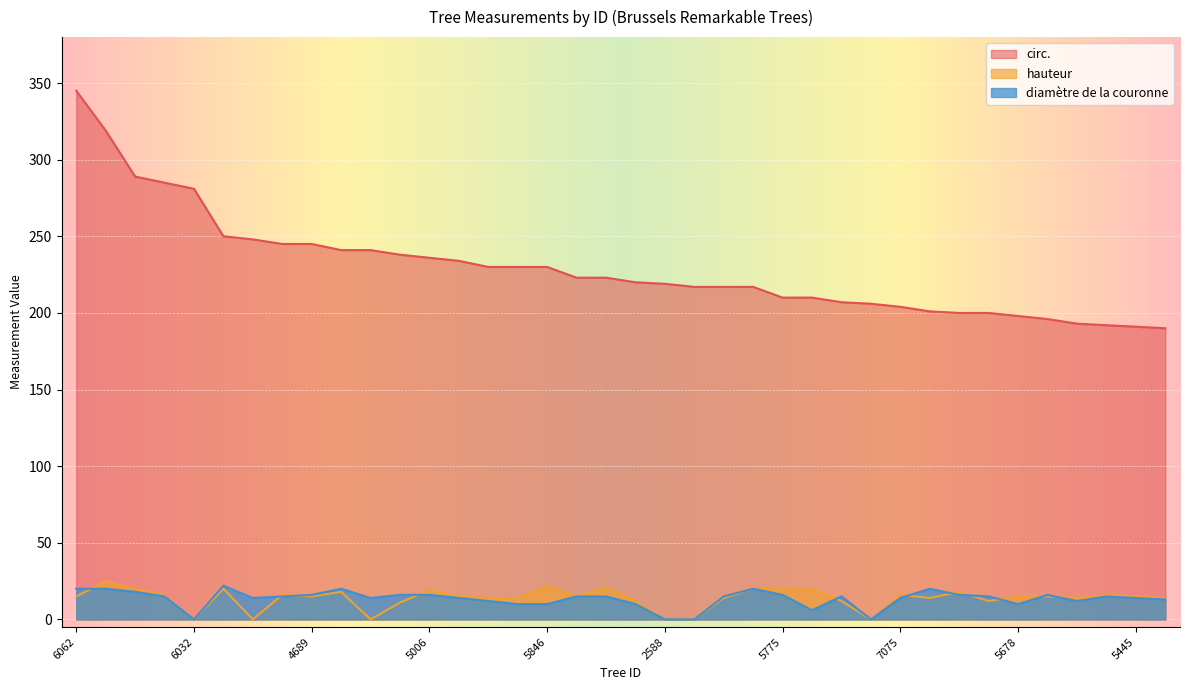

Is the value of hauteur at 930 greater than the value of diamètre de la couronne at 5761?

Yes